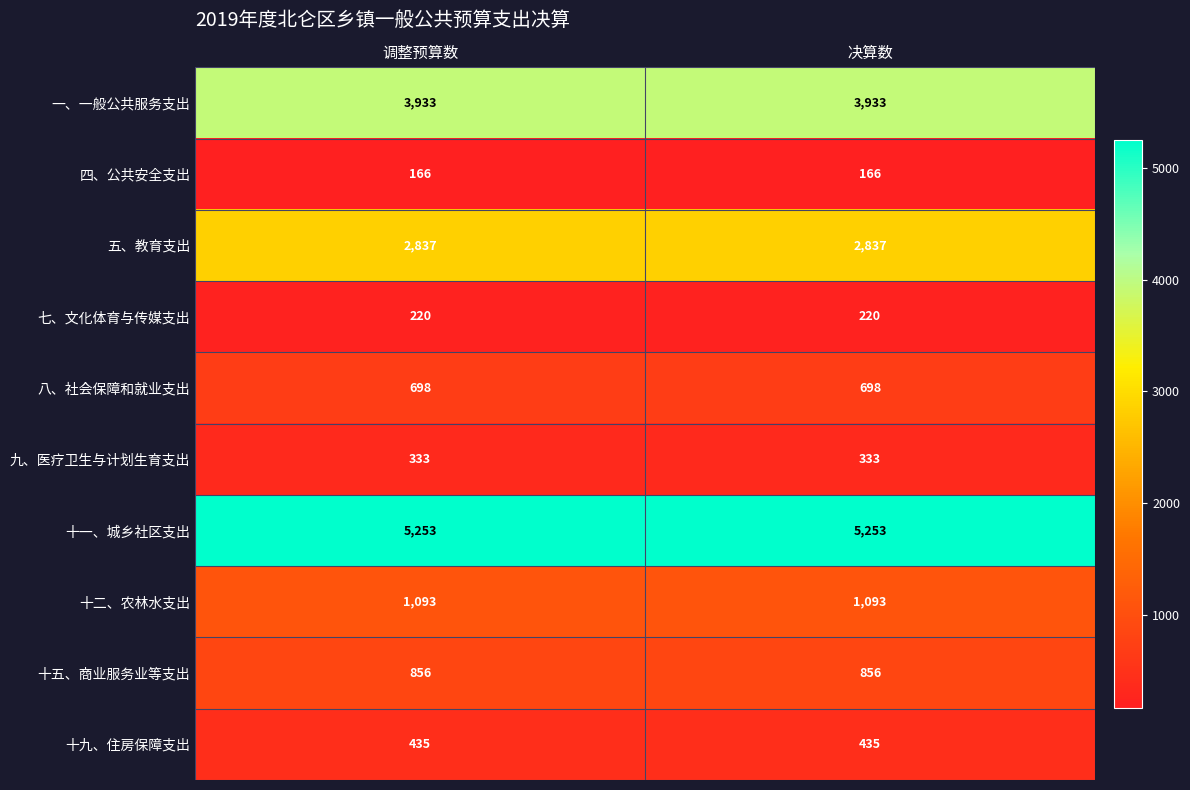

Reading right to left, list all the values displayed in this chart.

一、一般公共服务支出: 3933	3933
四、公共安全支出: 166	166
五、教育支出: 2837	2837
七、文化体育与传媒支出: 220	220
八、社会保障和就业支出: 698	698
九、医疗卫生与计划生育支出: 333	333
十一、城乡社区支出: 5253	5253
十二、农林水支出: 1093	1093
十五、商业服务业等支出: 856	856
十九、住房保障支出: 435	435